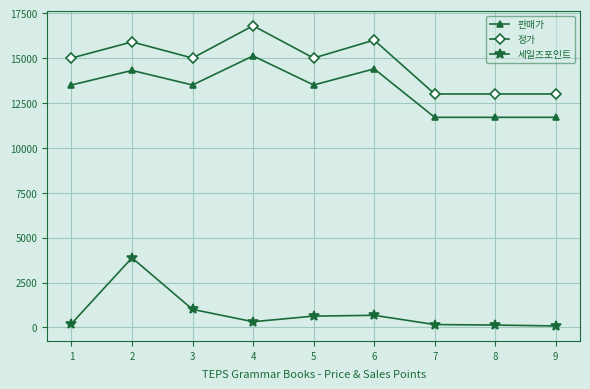

Where is 세일즈포인트 nearest to the value 1981?

3